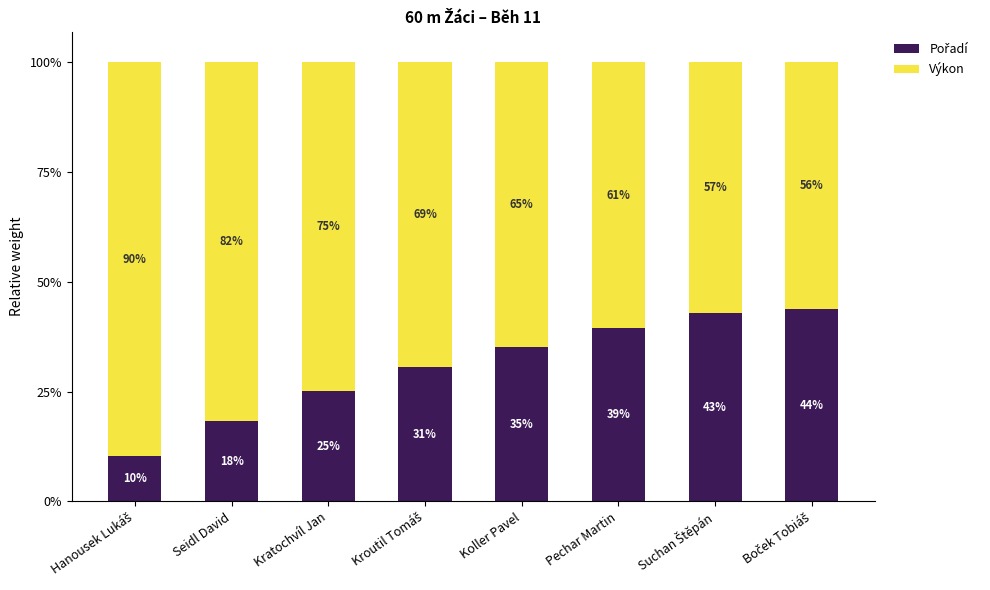

Rank the series by their average value, from lowest to highest.

Pořadí, Výkon